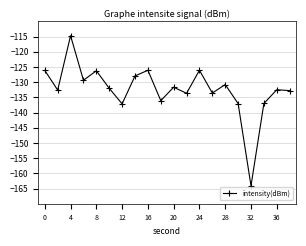

How many data points are above -132?

9